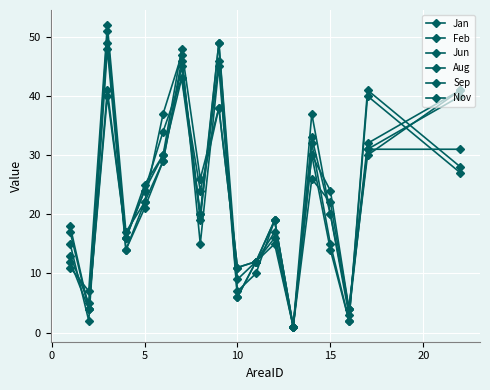

Does the chart have visible grid lines?

Yes